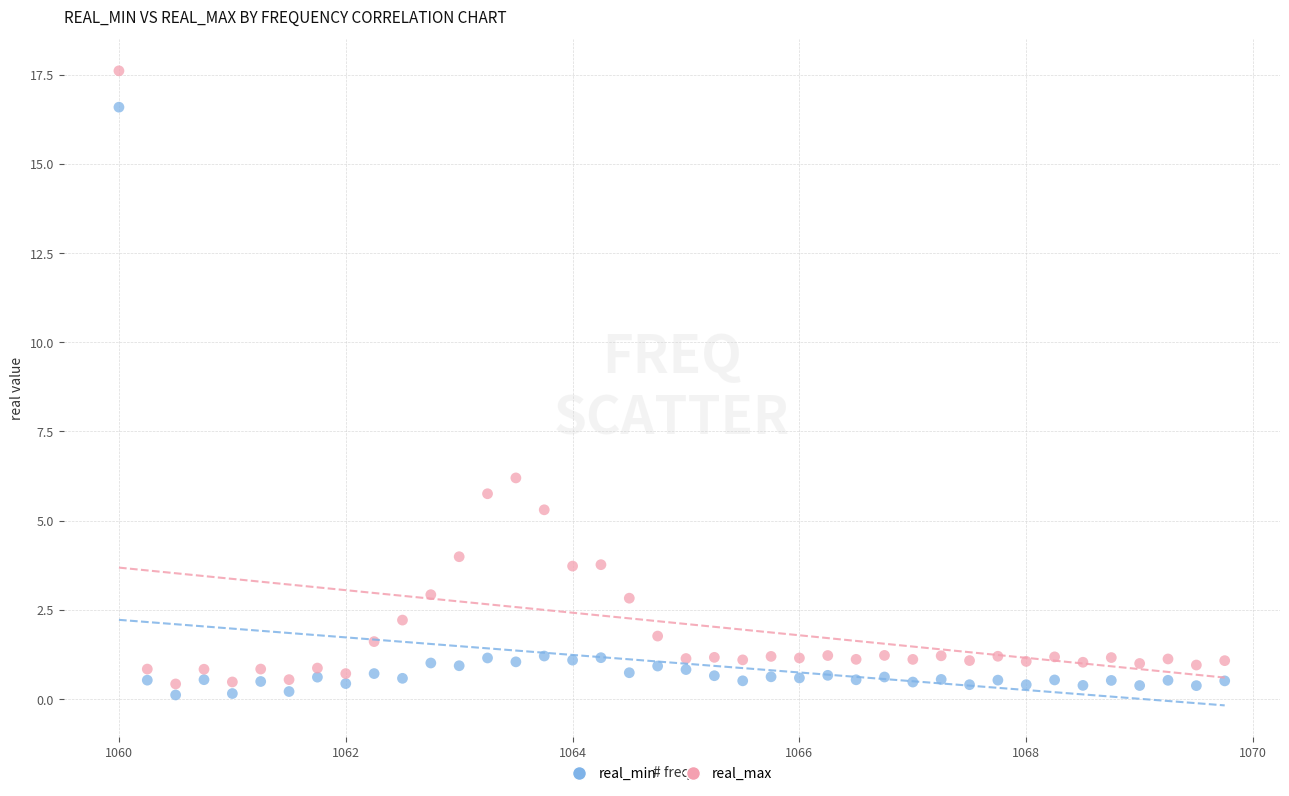

Which series reaches the maximum Y coordinate?

real_max